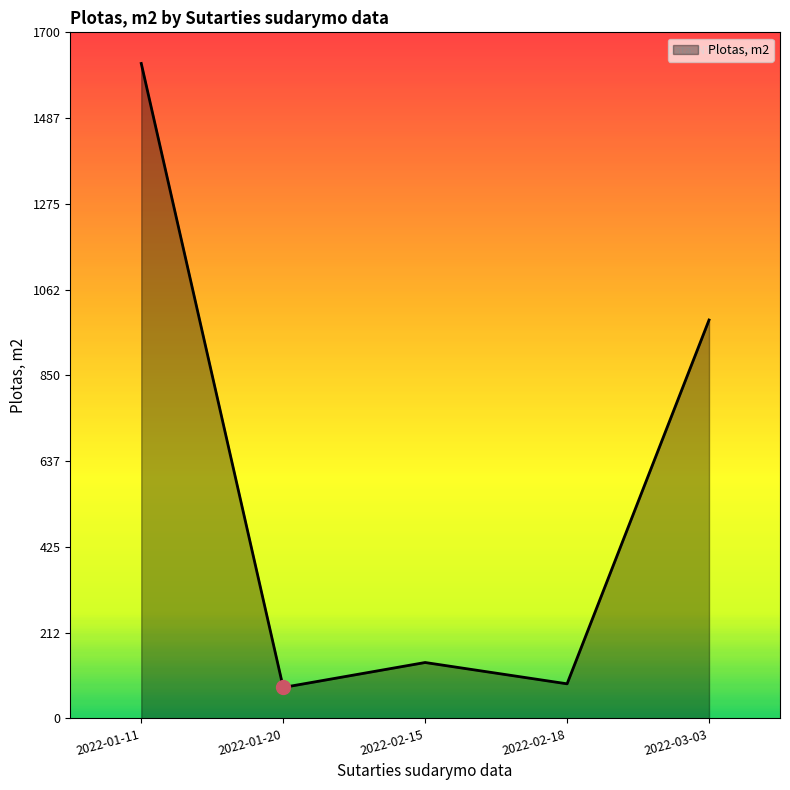

At which category does the data reach its first local valley?

2022-01-20